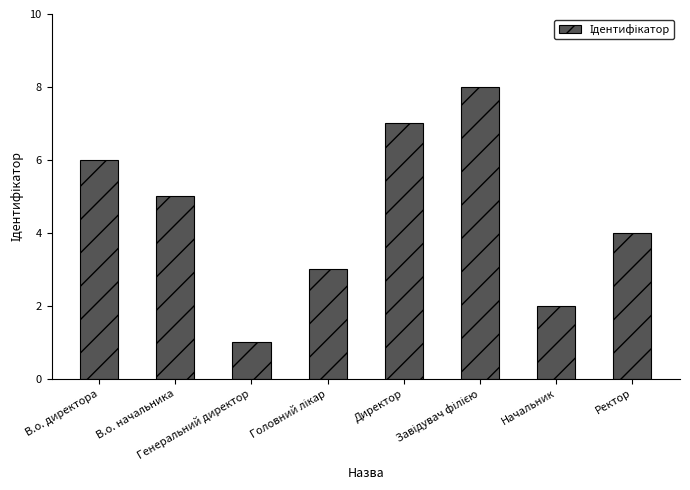

Approximately how many times larger is the value at В.о. начальника compared to В.о. директора?

0.8